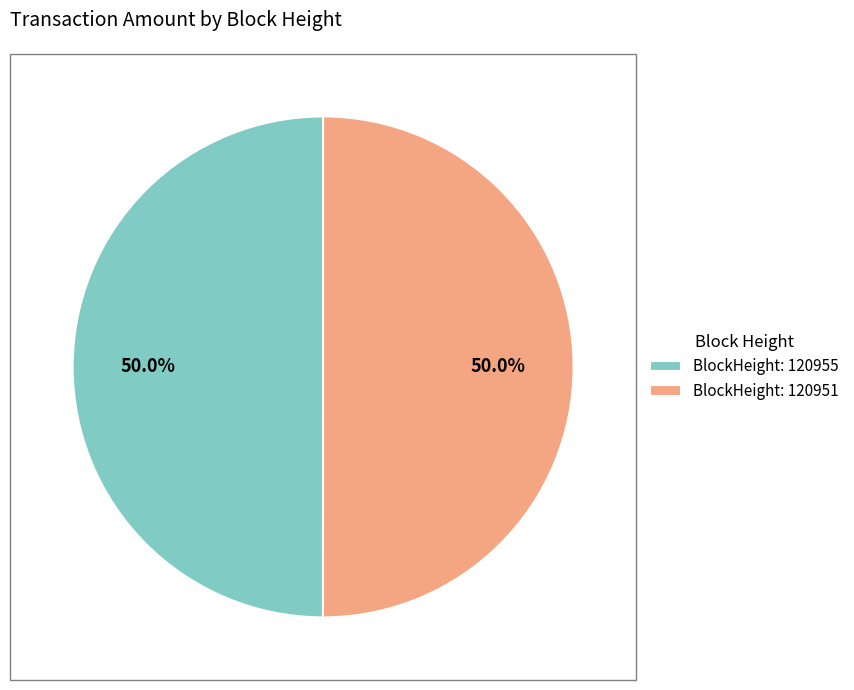

Count the number of slices in the pie.

2